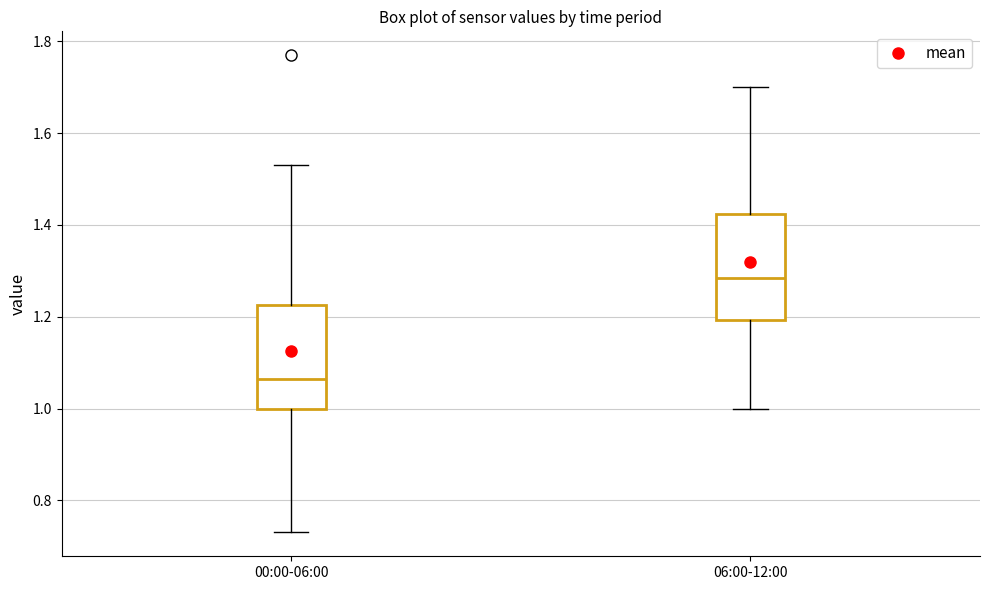

Where does the lower whisker of the box for 00:00-06:00 end on the y-axis? The values are not printed on the chart, so give them approximately, as read against the axis.

0.74